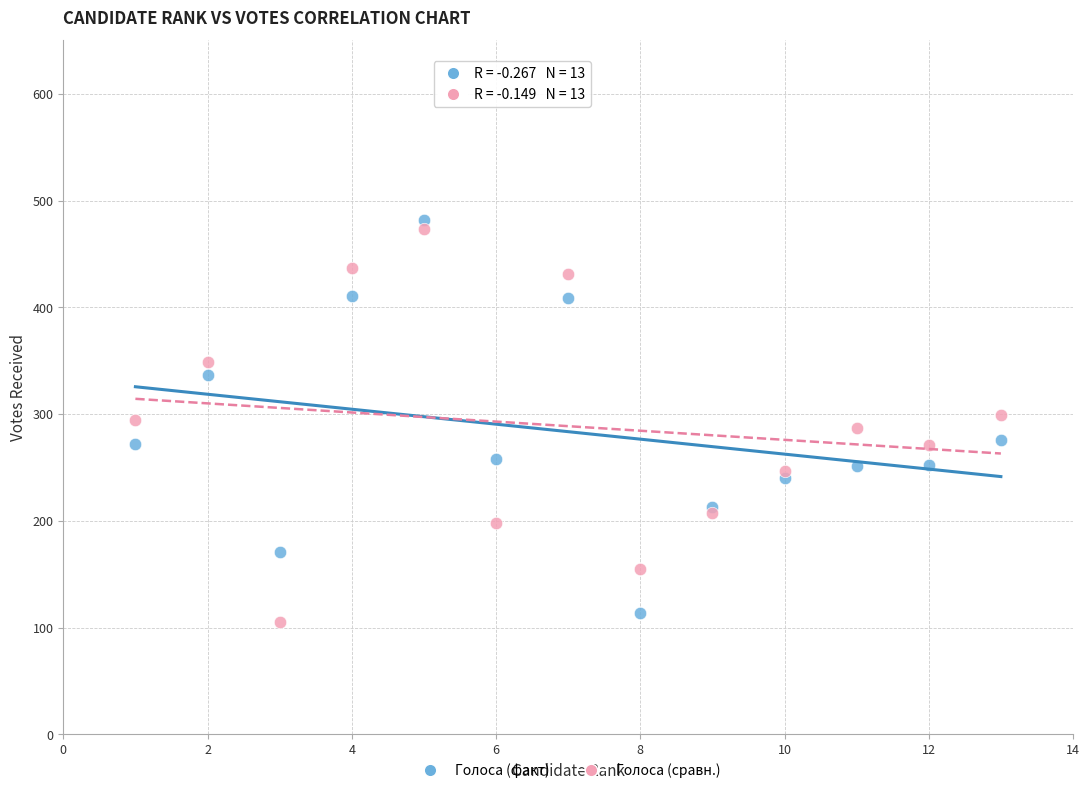

What is the X range (max minus min) for the scatter plot?

12